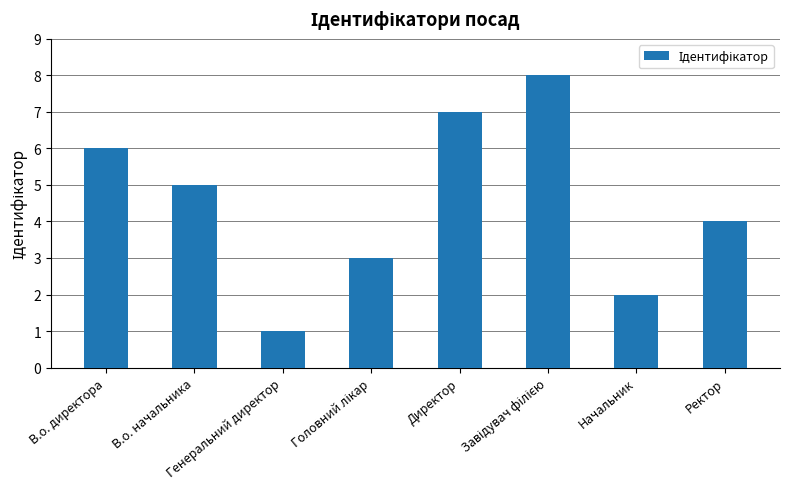

The value at В.о. директора is 8. True or false?

False